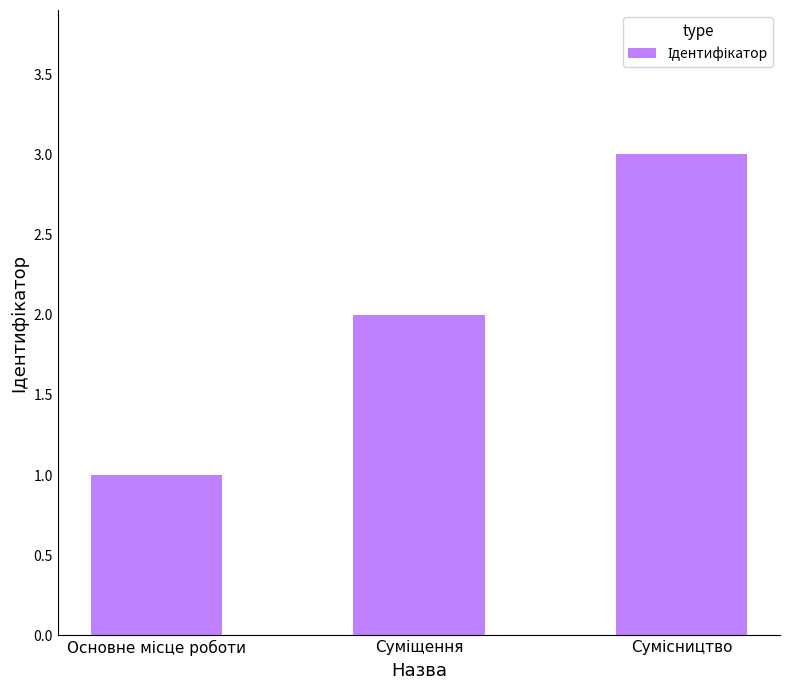

What is the maximum value shown in the chart?

3